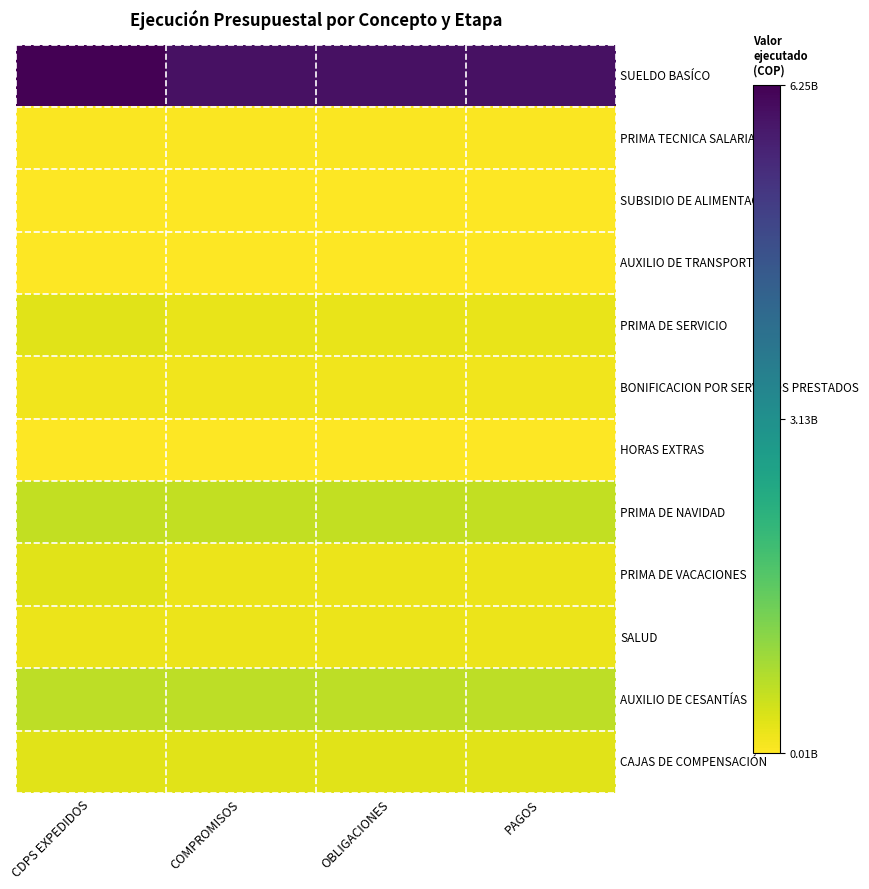

Between PAGOS and COMPROMISOS, which is larger?

PAGOS